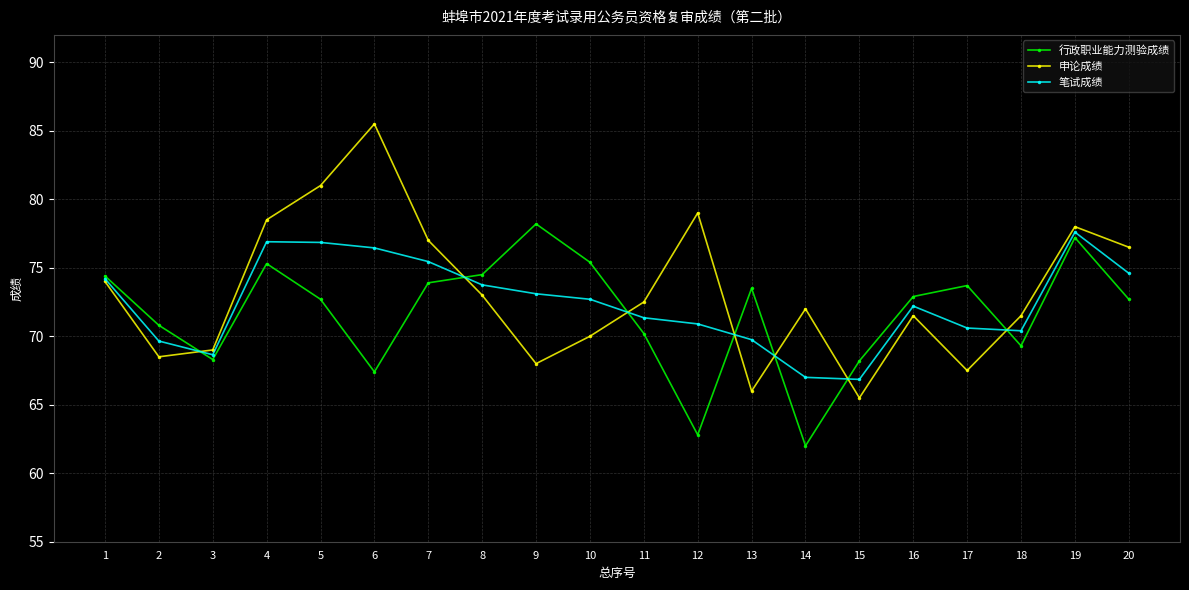

What is the greatest value displayed?

85.5